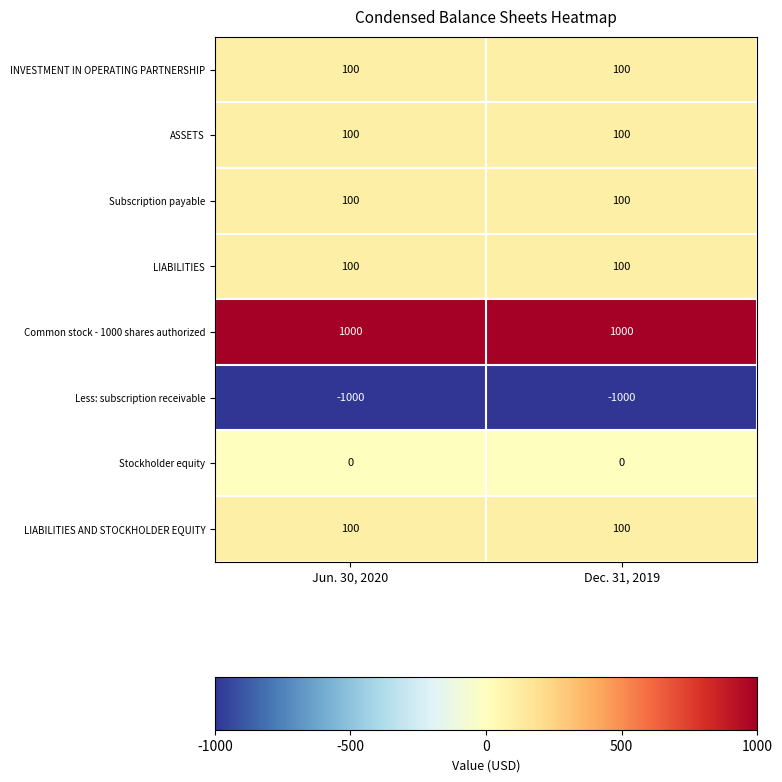

What is the smallest value displayed?

-1000